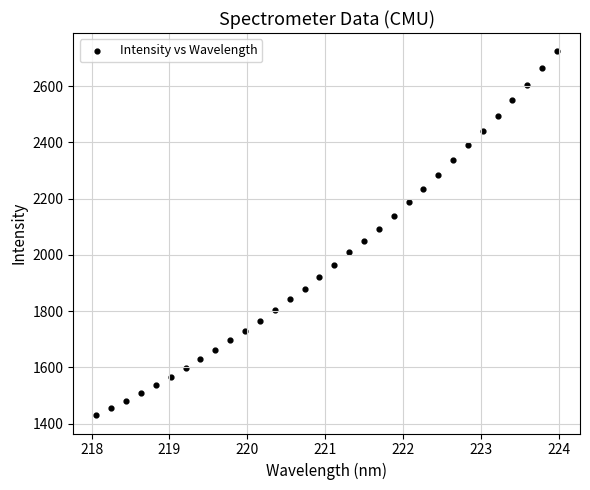

What is the range of Y values (max minus min)?

1294.8